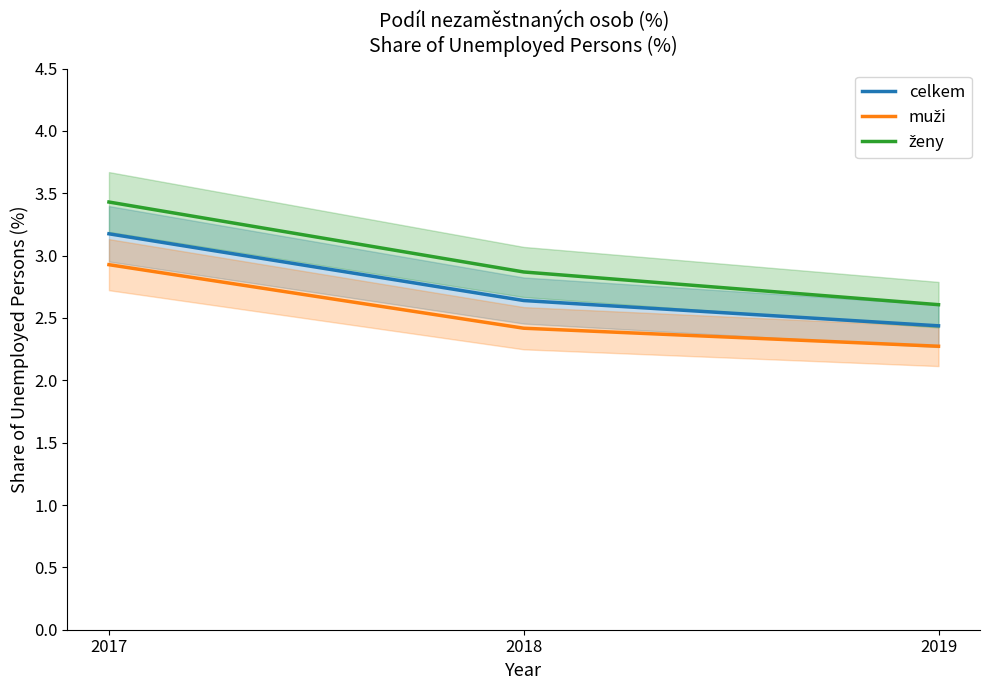

Which category has the highest value across all series?

2017